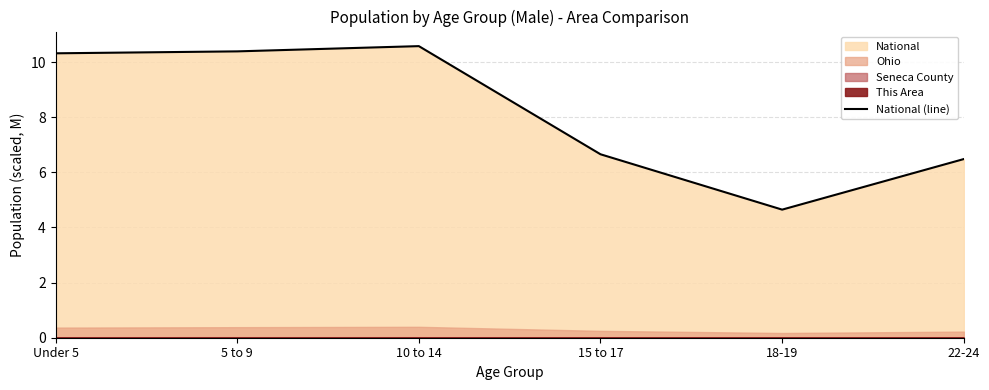

True or false: the data shows 9.6 at 15 to 17.

False